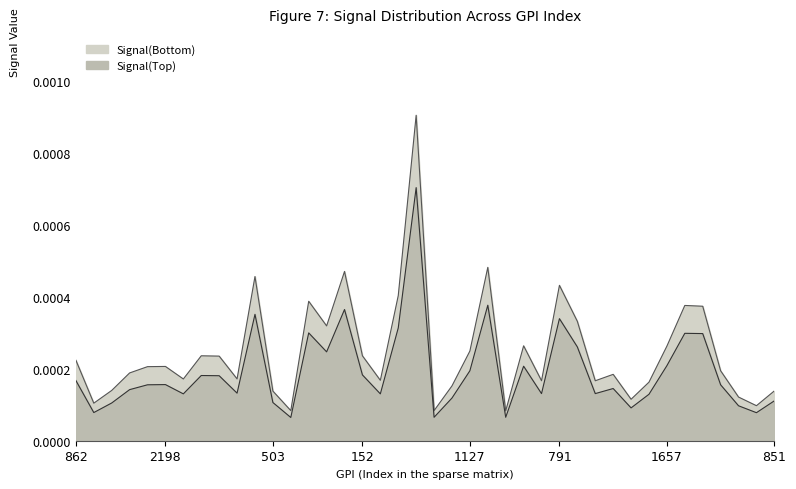

List the series in order of their peak value, lowest first.

Signal(Top), Signal(Bottom)